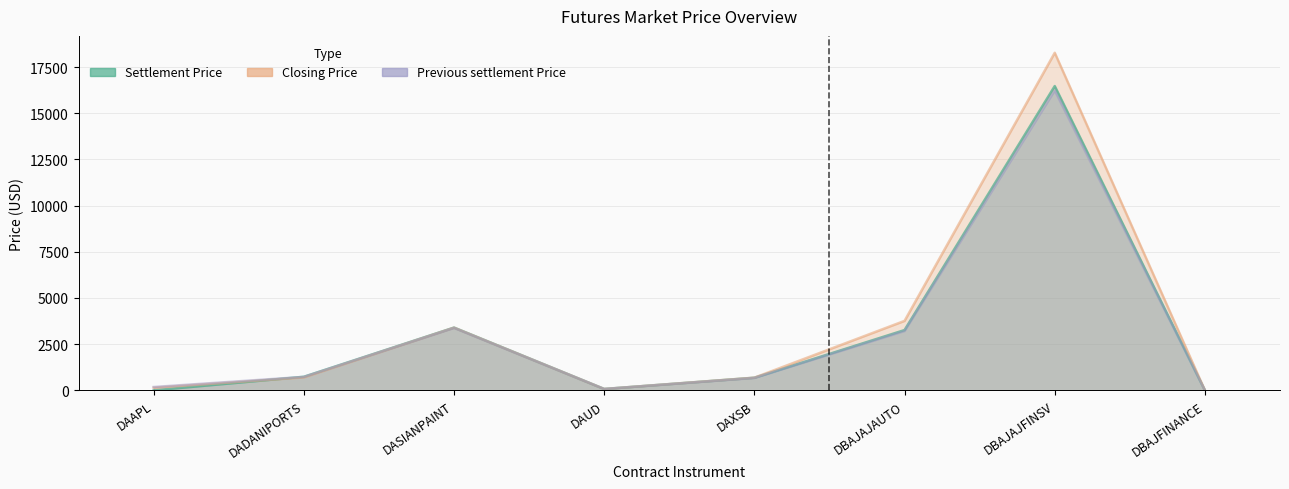

What is the label of the 3rd point from the left?

DASIANPAINT